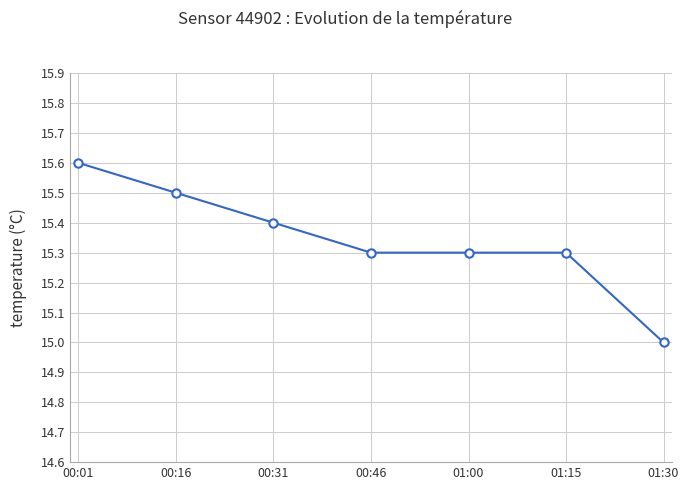

Does the chart display data point markers on the line(s)?

Yes